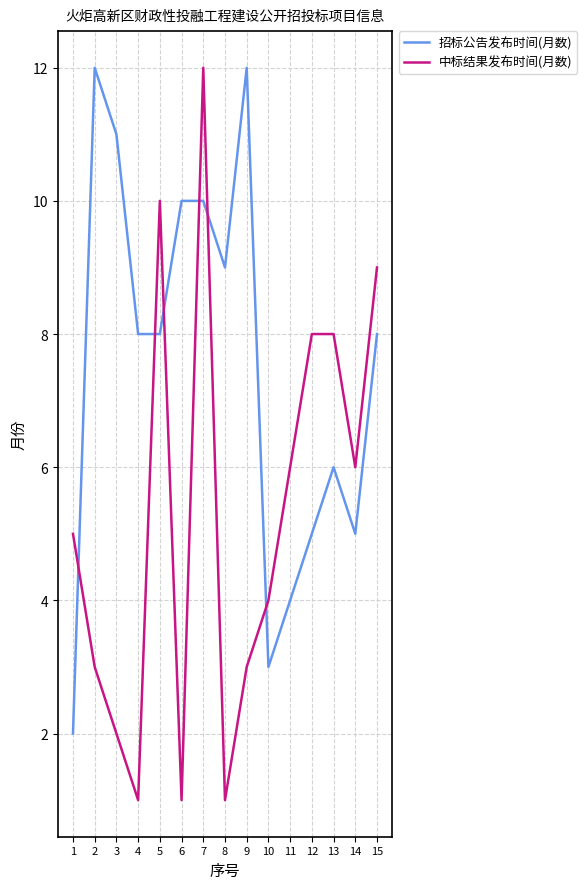

Which series has the widest spread of values?

中标结果发布时间(月数)